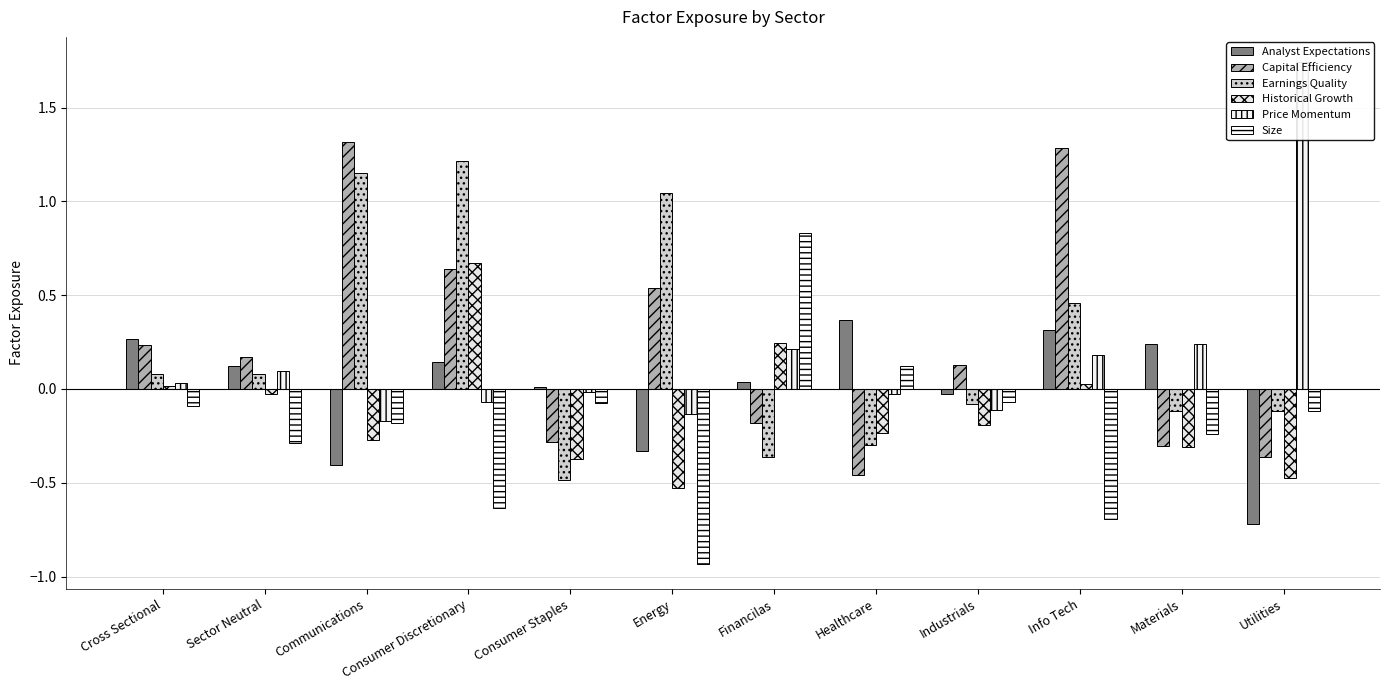

How many positive values does the Historical Growth series have?

4